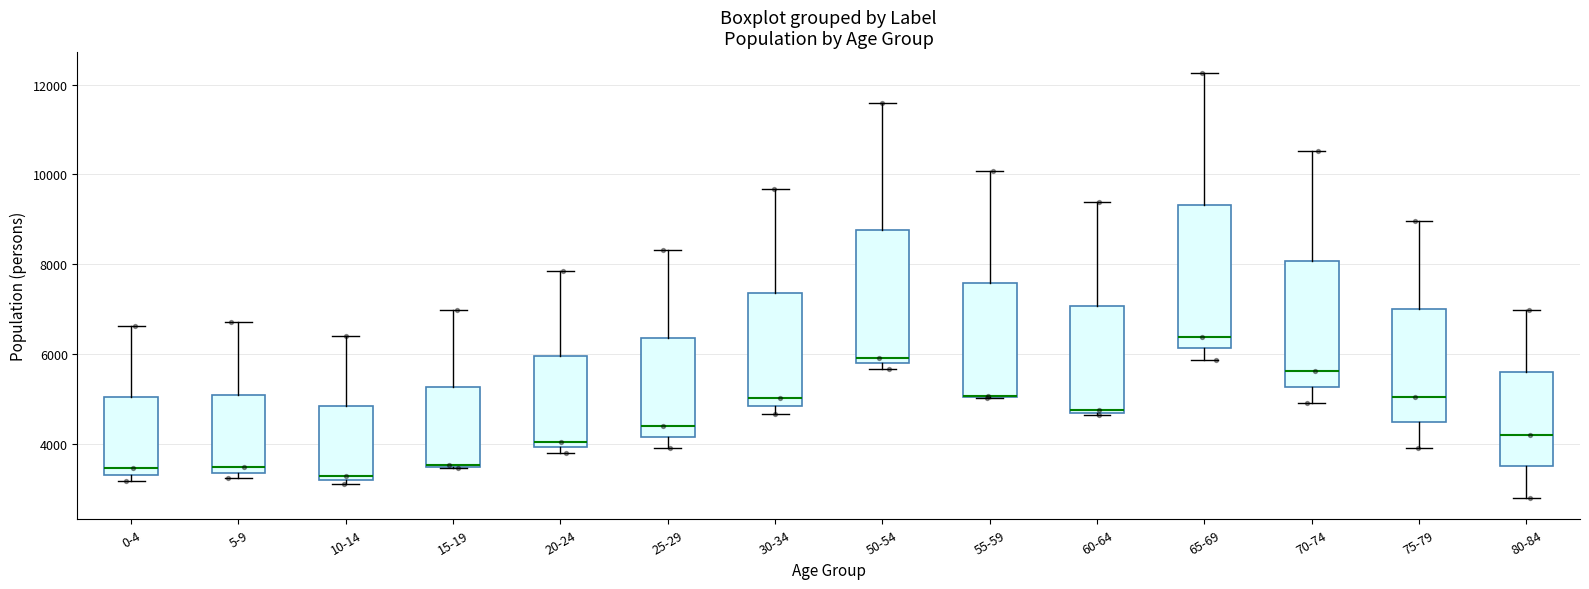

Comparing the boxes themselves (not the whiskers), which one is the tallest?

65-69